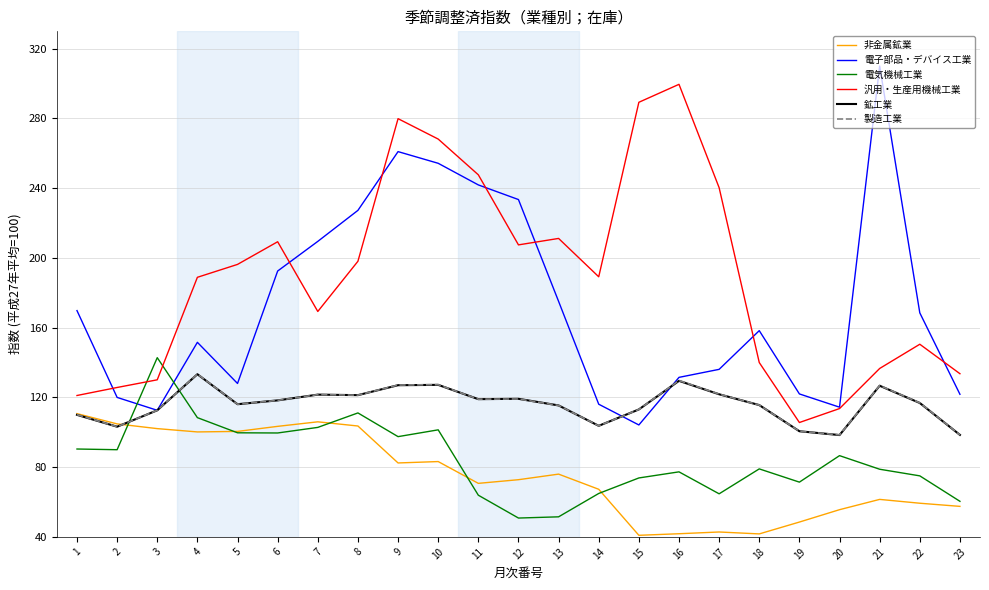

What is the maximum value for 汎用・生産用機械工業?

299.6